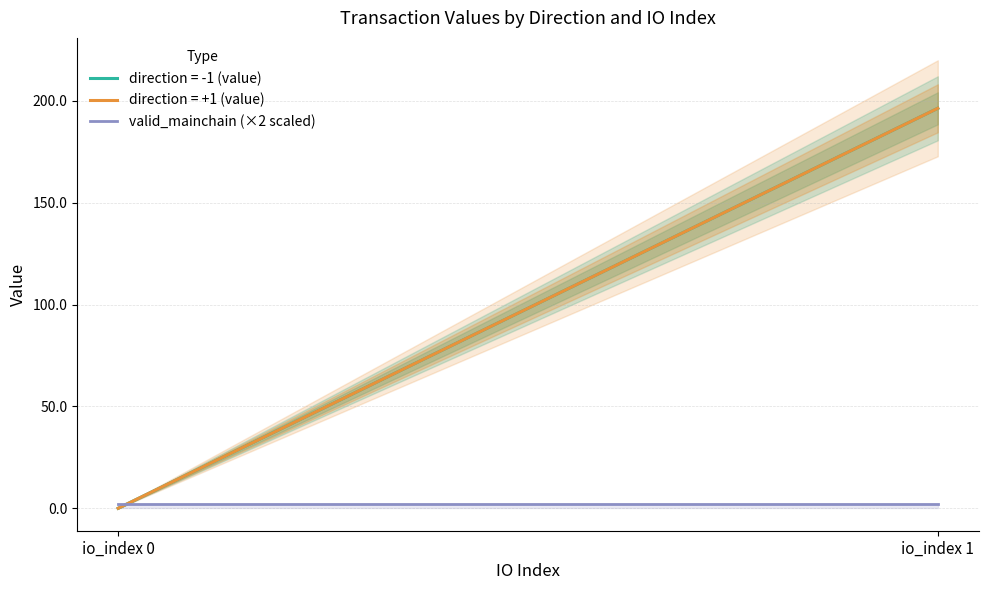

How many series are shown in this chart?

3